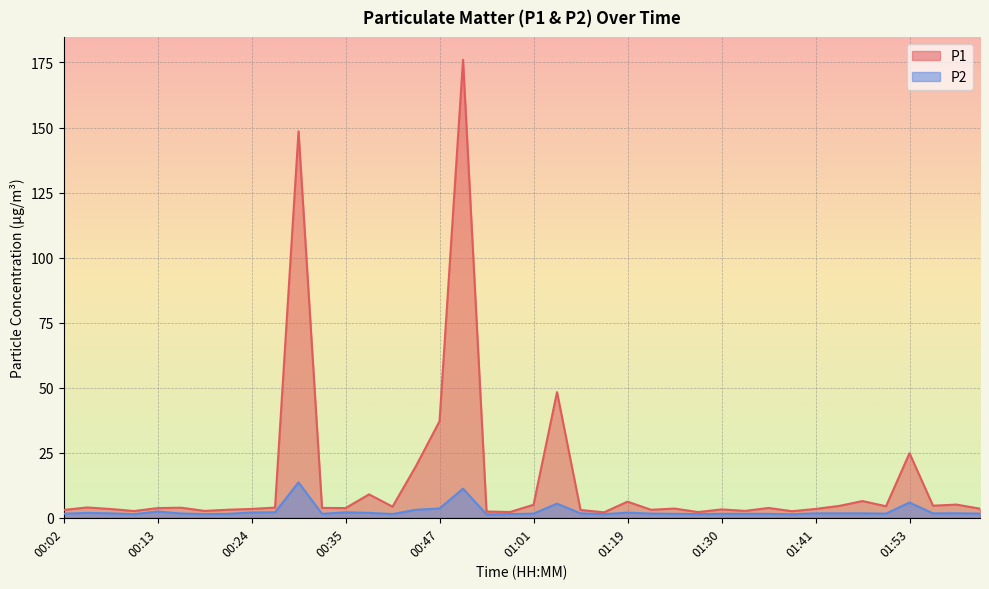

At which category does P1 reach its first local valley?

00:10